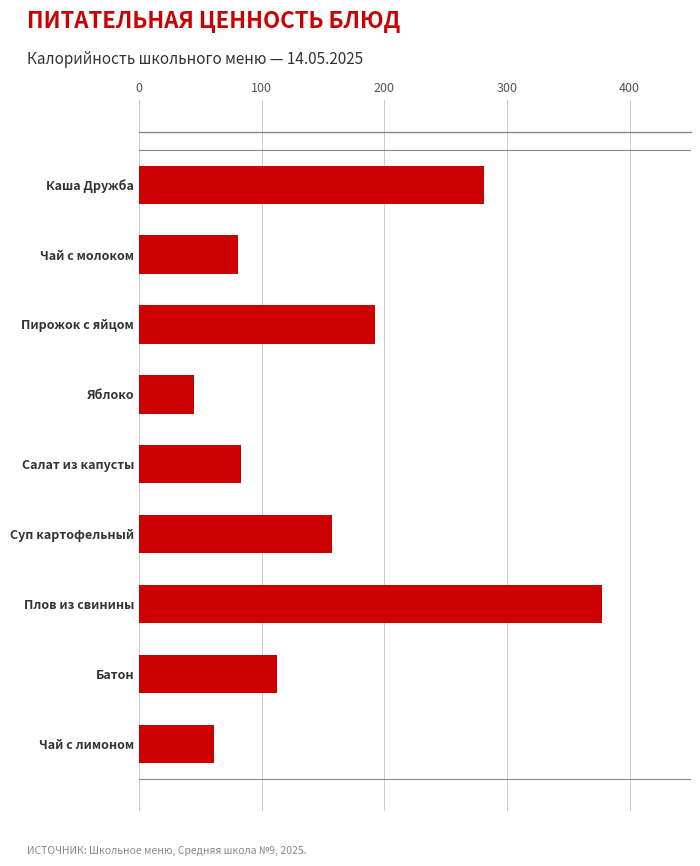

Which category has the lowest value across all series?

Яблоко